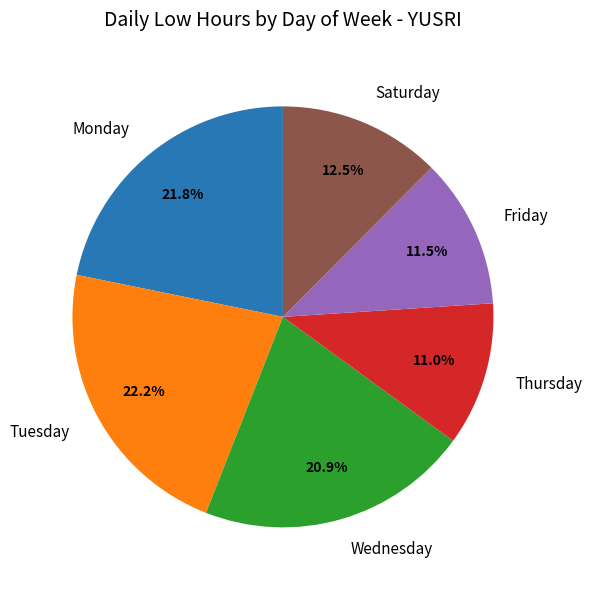

Approximately how many times larger is the value at Monday compared to Tuesday?

1.0